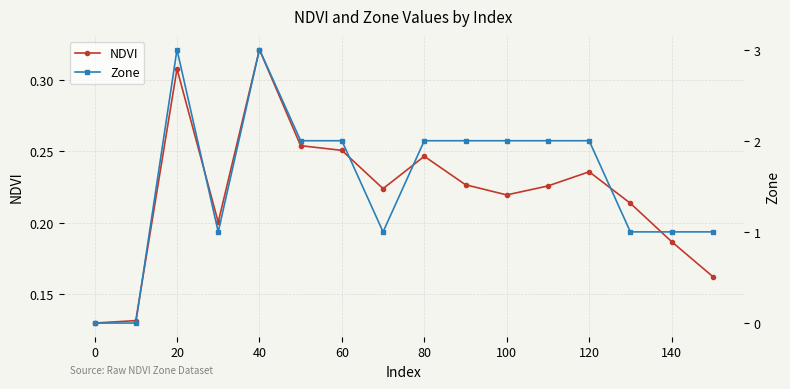

Which series has the largest total across all categories?

Zone